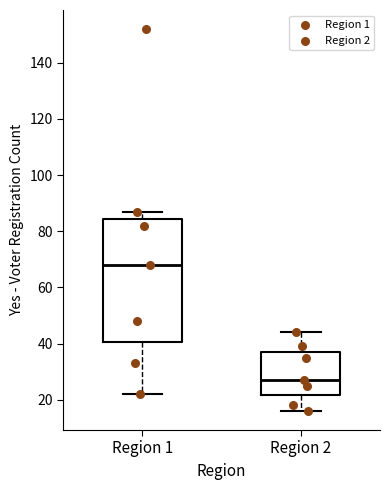

Reading left to right, transcribe this box plot: for each box, give where its median line is, the range the box spans, and where its two whiskers end, as read against the y-axis. The values are not printed on the chart, so give them approximately, as read against the axis.

Region 1: median 68, box 40 to 84, whiskers 22 to 88
Region 2: median 28, box 22 to 38, whiskers 16 to 44